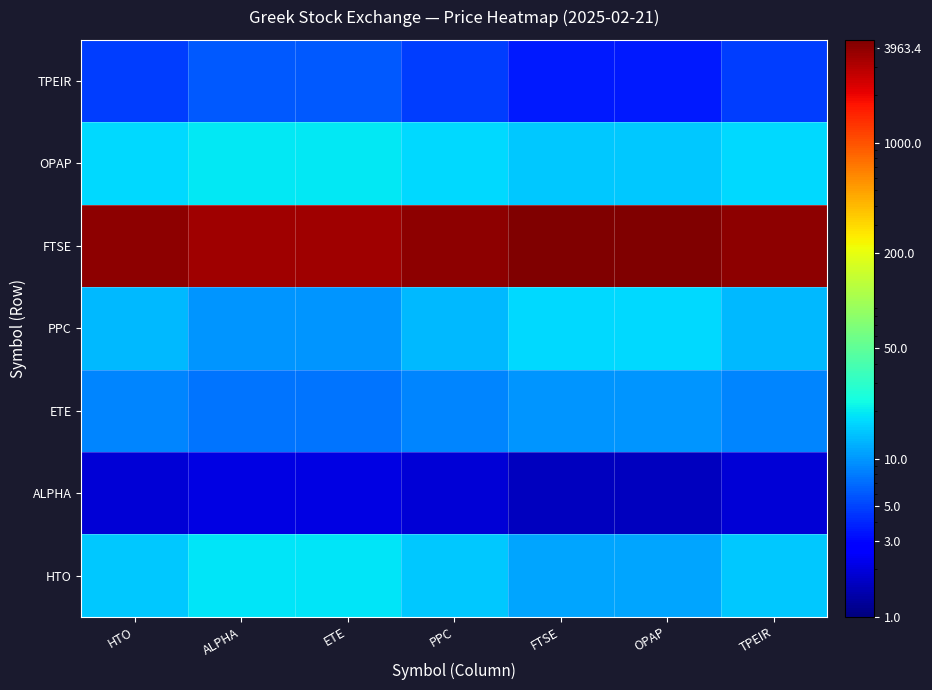

Reading left to right, list all the values displayed in this chart.

HTO: HTO=14.9	ALPHA=18.8	ETE=18.8	PPC=14.9	FTSE=11.0	OPAP=11.0	TPEIR=14.9
ALPHA: HTO=1.9	ALPHA=2.1	ETE=2.1	PPC=1.9	FTSE=1.6	OPAP=1.6	TPEIR=1.9
ETE: HTO=8.6	ALPHA=7.5	ETE=7.5	PPC=8.6	FTSE=9.7	OPAP=9.7	TPEIR=8.6
PPC: HTO=13.4	ALPHA=9.9	ETE=9.9	PPC=13.4	FTSE=16.9	OPAP=16.9	TPEIR=13.4
FTSE: HTO=3963.4	ALPHA=3448.5	ETE=3448.5	PPC=3963.4	FTSE=4478.2	OPAP=4478.2	TPEIR=3963.4
OPAP: HTO=17.3	ALPHA=19.5	ETE=19.5	PPC=17.3	FTSE=15.0	OPAP=15.0	TPEIR=17.3
TPEIR: HTO=4.8	ALPHA=6.0	ETE=6.0	PPC=4.8	FTSE=3.5	OPAP=3.5	TPEIR=4.8